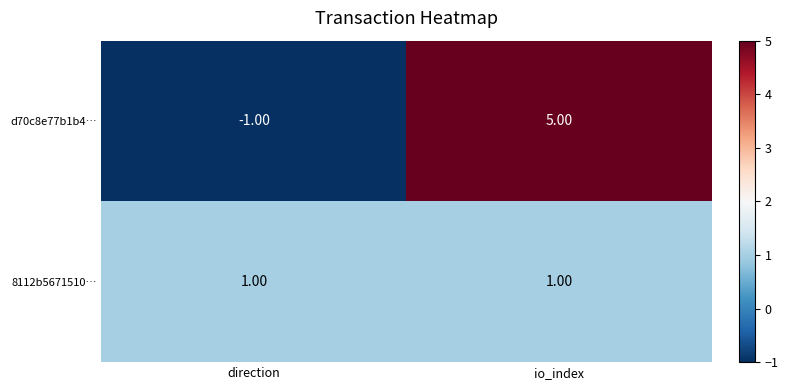

What is the spread (max minus min) of values at io_index?

4